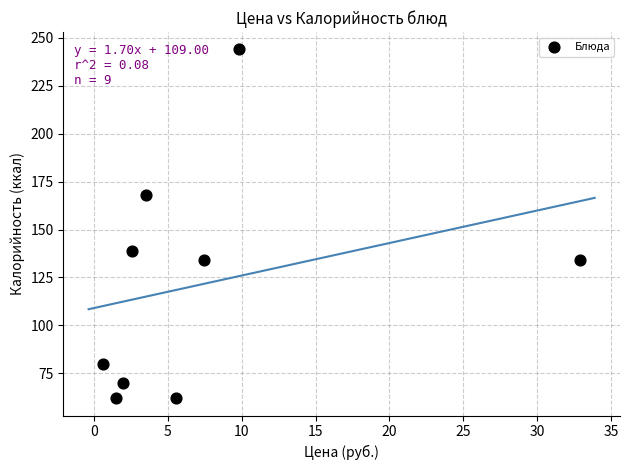

What is the average Y value?

121